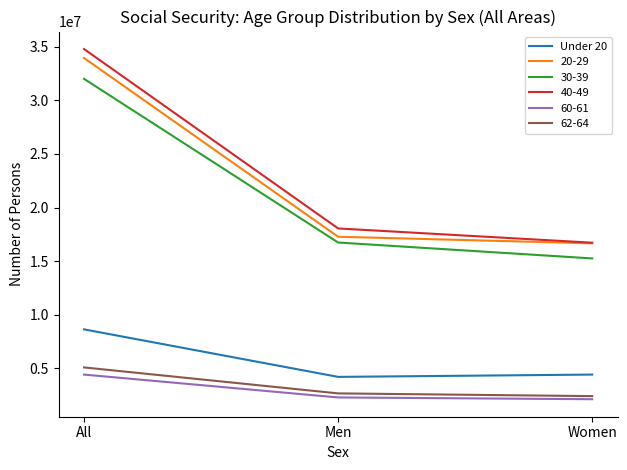

Which series has the widest spread of values?

40-49